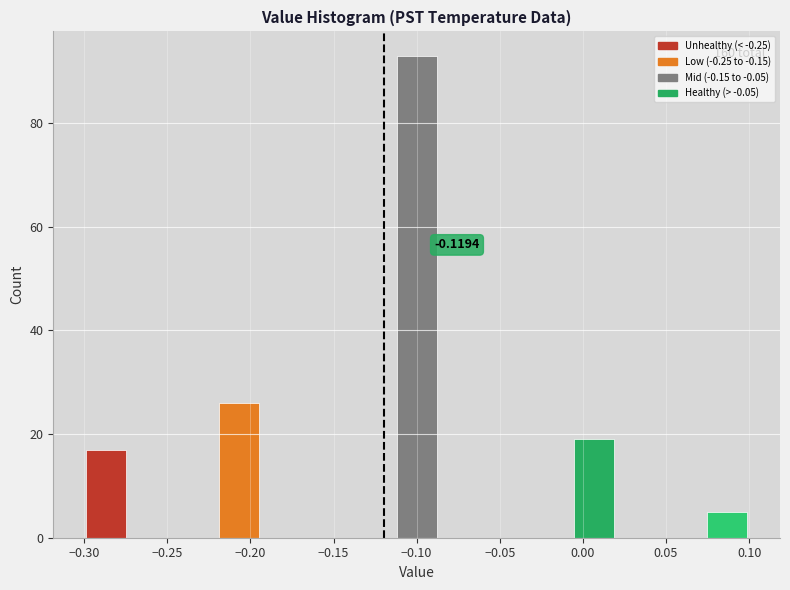

Over which range of the x-axis is the bar tallest?

-0.115 to -0.085